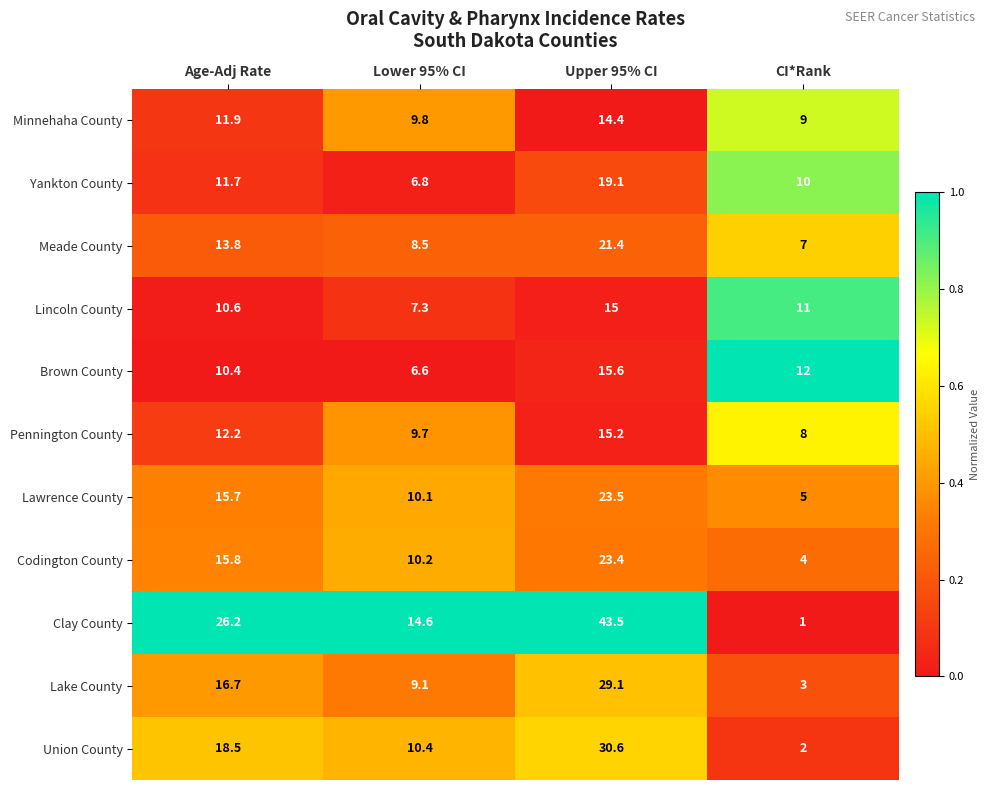

Which series has the widest spread of values?

Clay County